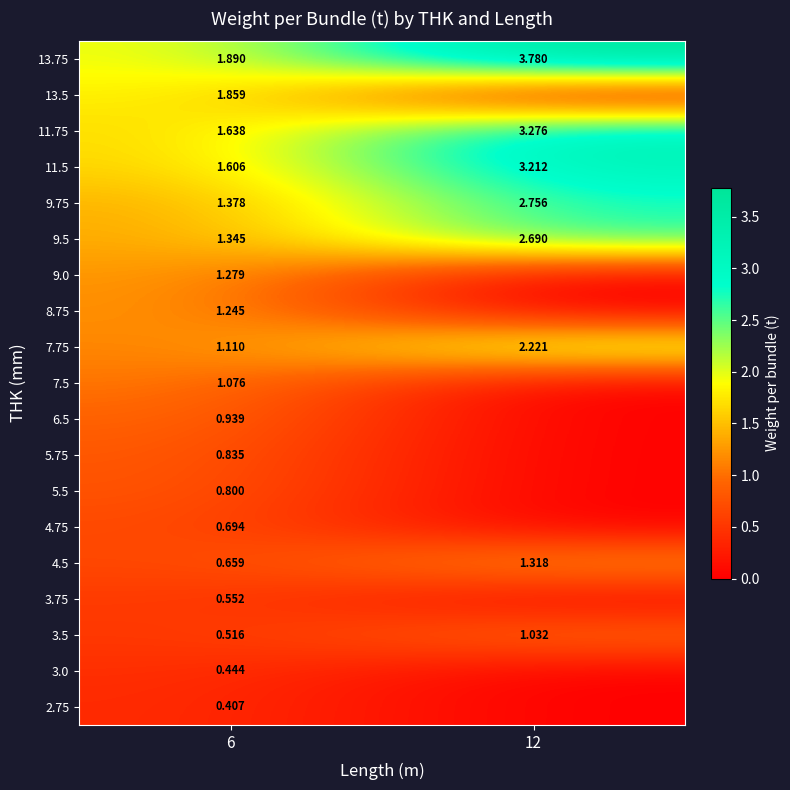

Is the value of 9.75 at 12 greater than the value of 7.5 at 6?

Yes